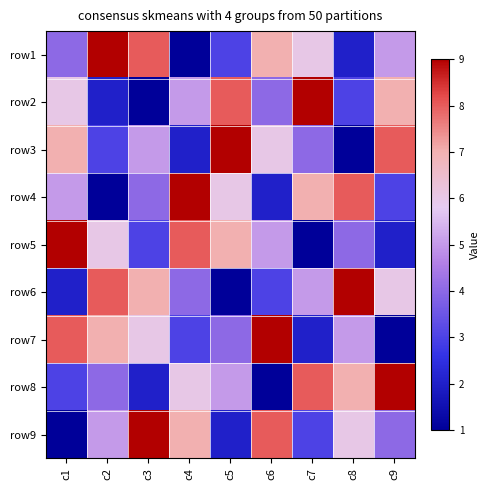

What is the spread (max minus min) of values at c7?

8